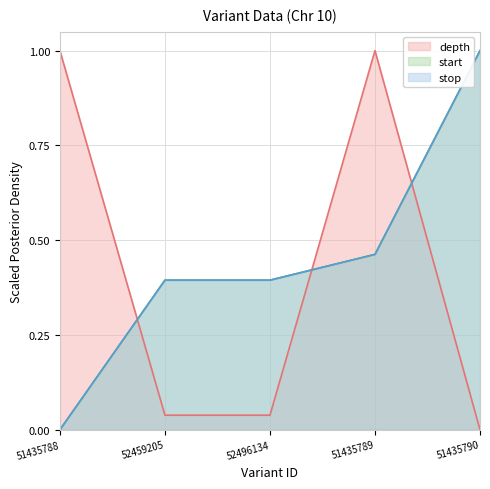

How many series are shown in this chart?

3